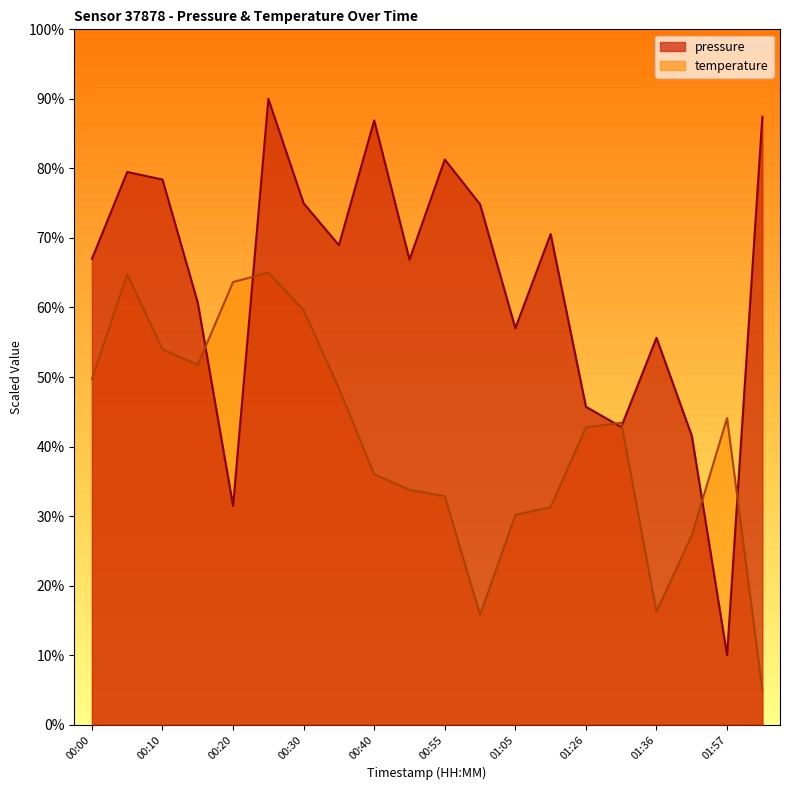

Reading left to right, list all the values displayed in this chart.

pressure: 67.0	79.5	78.4	60.7	31.5	90.0	75.0	69.0	86.9	66.9	81.3	74.8	57.0	70.6	45.7	42.8	55.6	41.6	10.0	87.4
temperature: 49.7	64.8	54.0	51.7	63.7	65.0	59.6	48.4	36.0	33.8	32.9	15.8	30.2	31.3	42.8	43.4	16.2	27.2	44.1	5.0